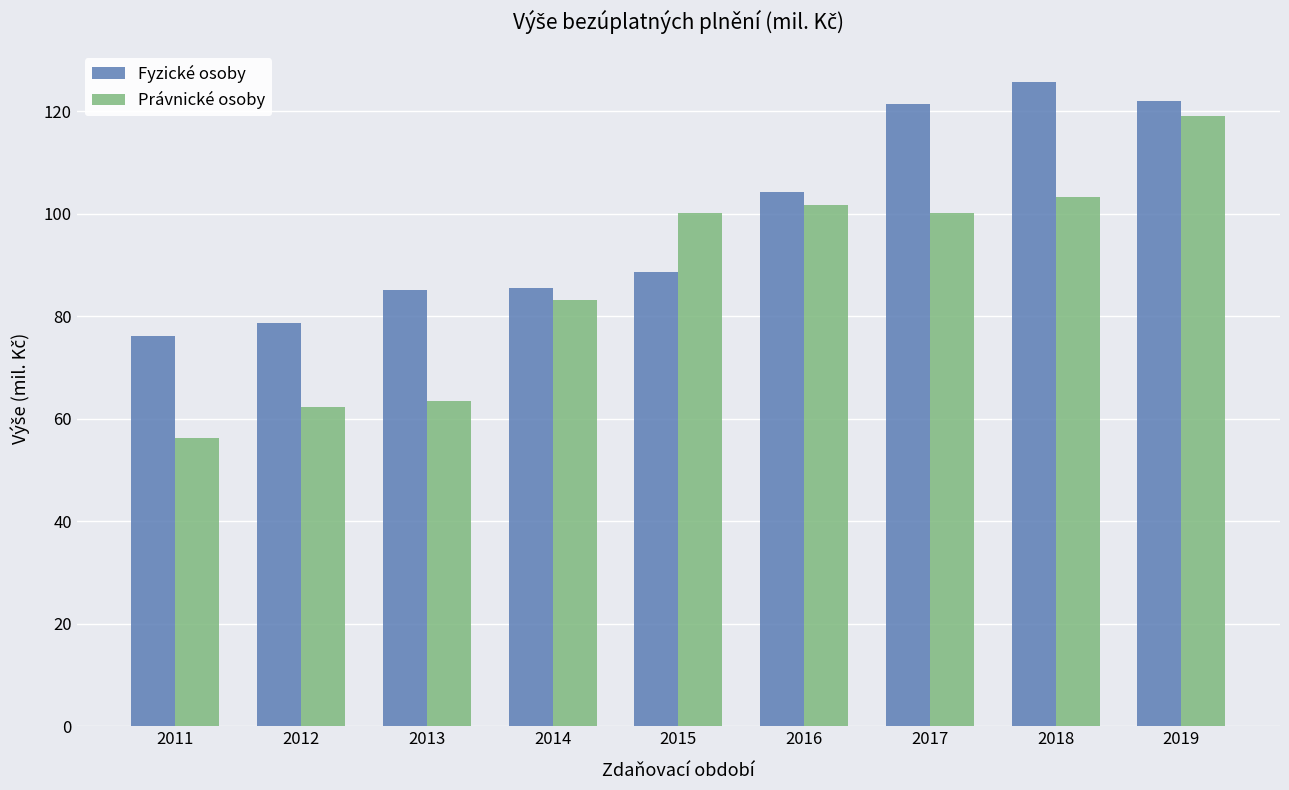

Which series changed the most between 2015 and 2017?

Fyzické osoby